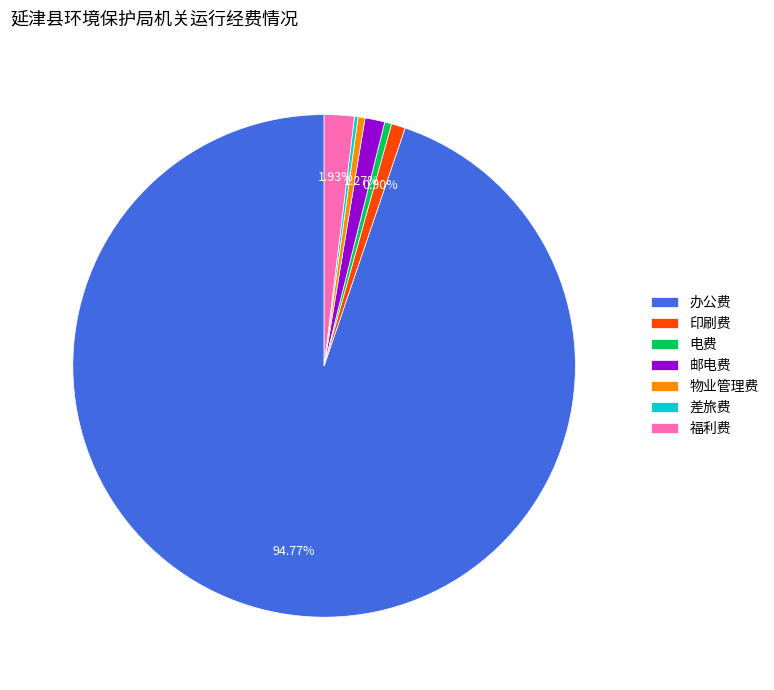

Which has a higher value, 邮电费 or 办公费?

办公费